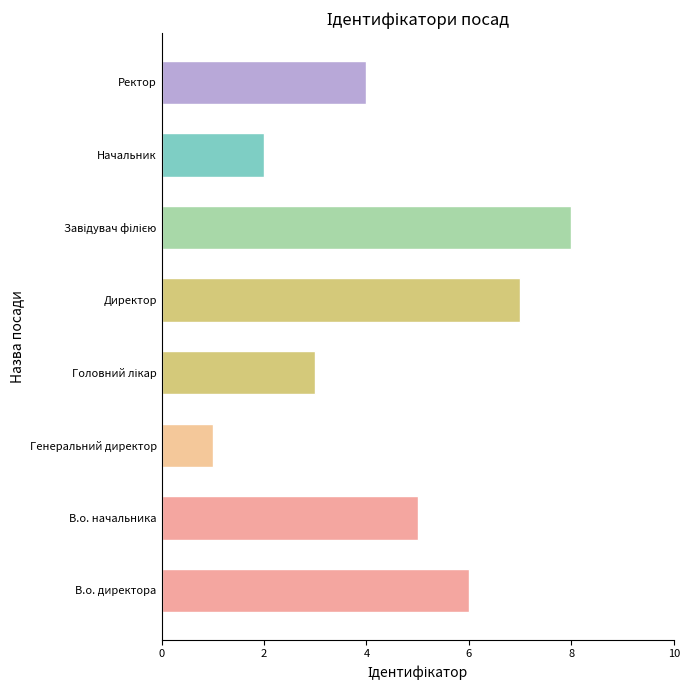

How many bars are there in total?

8